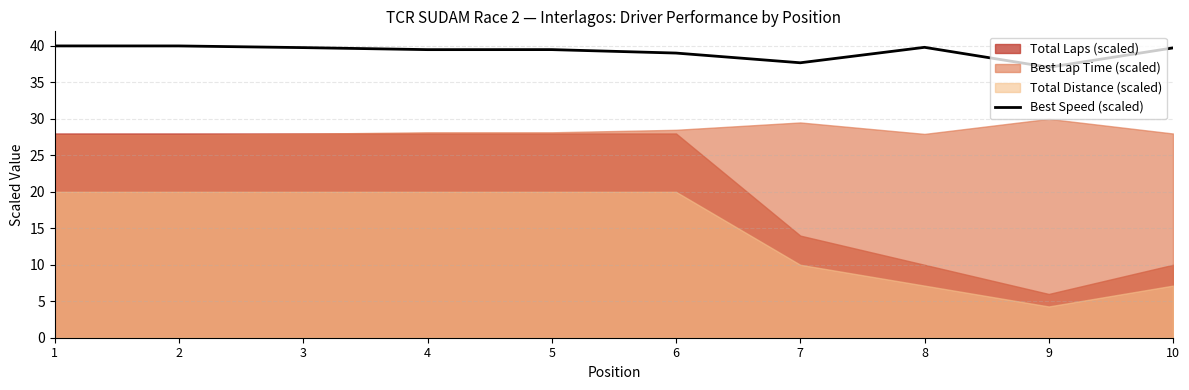

The value of Best Speed (scaled) at 4 is 68.4. True or false?

False